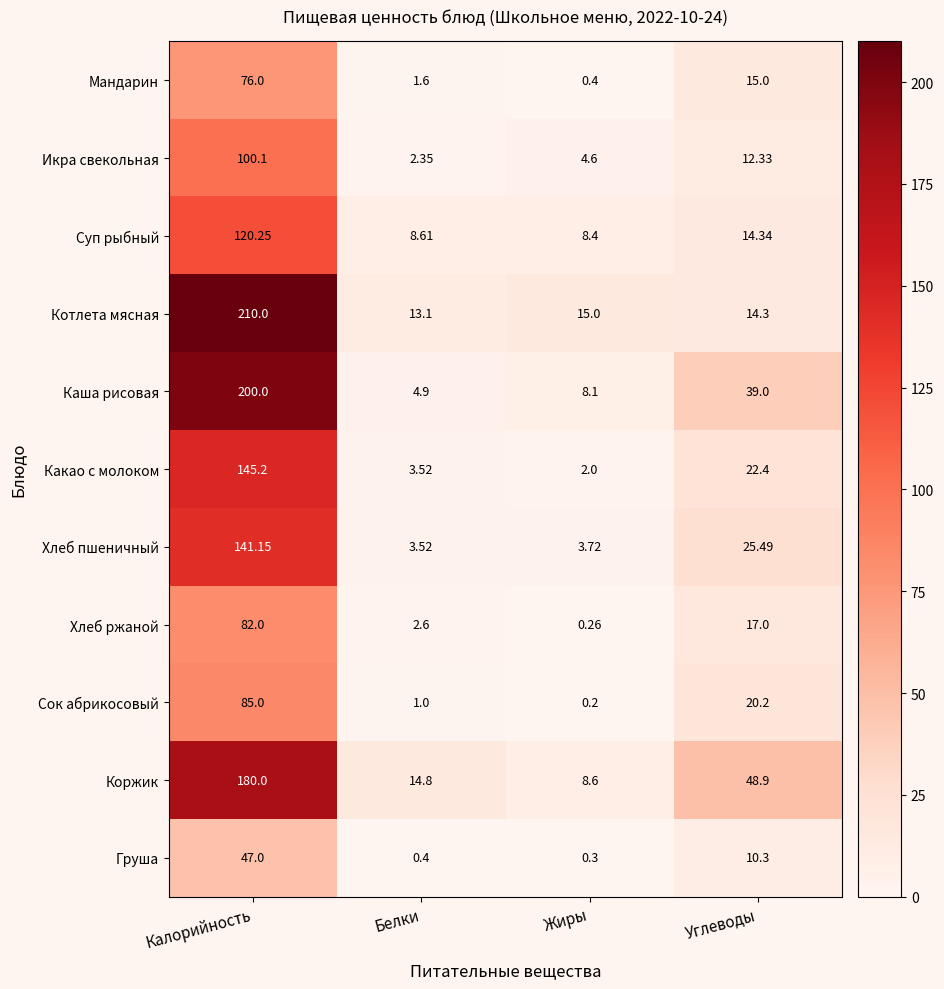

What is the total value across all series at Белки?

56.4